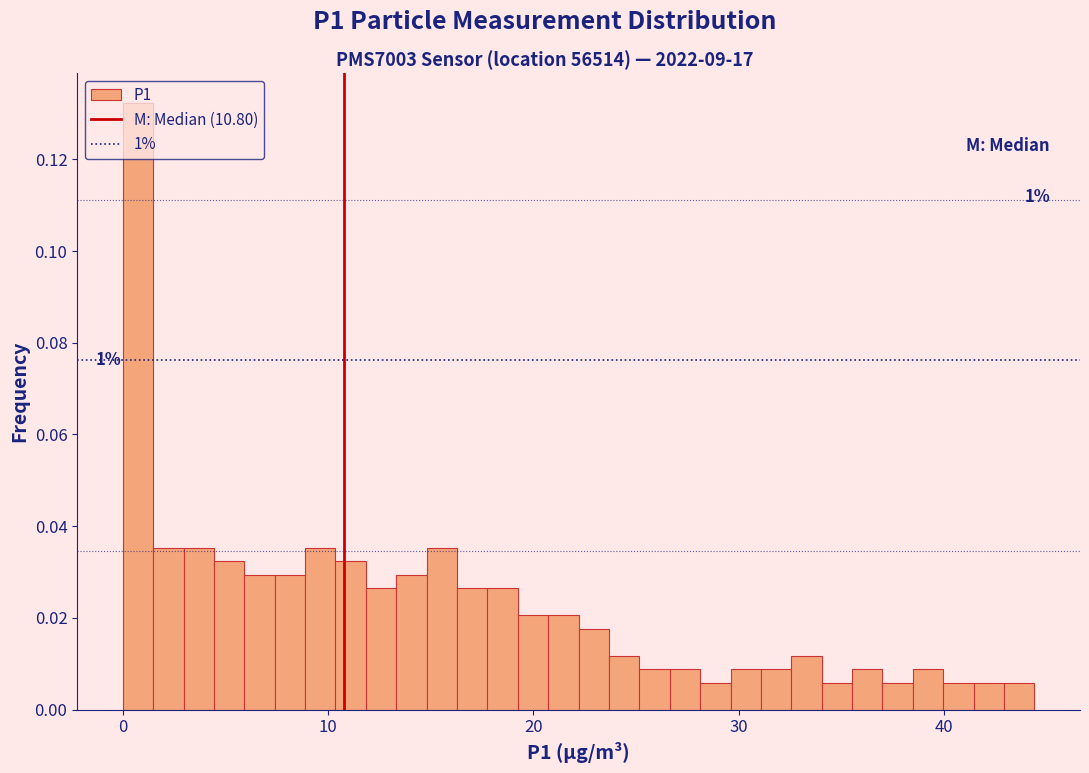

Around what value on the x-axis is the tallest bar? Give the approximate position of its centre, as read against the axis.

1